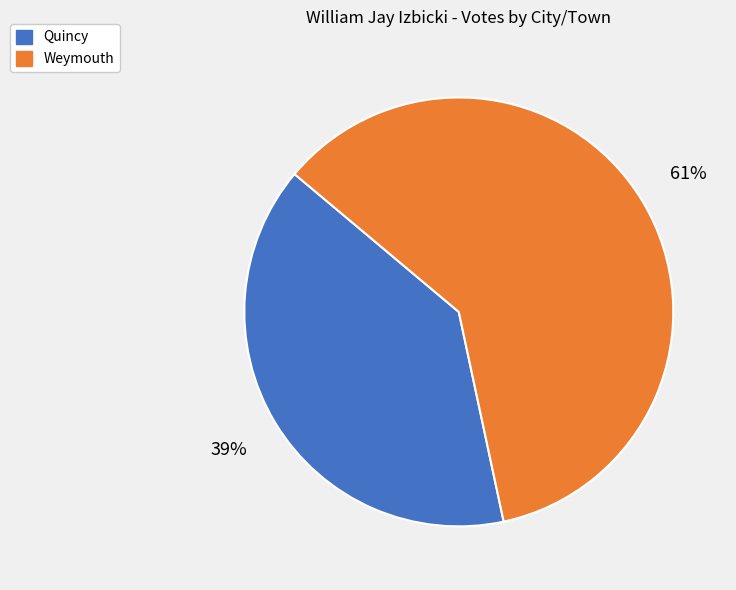

Which slice is the smallest?

Quincy